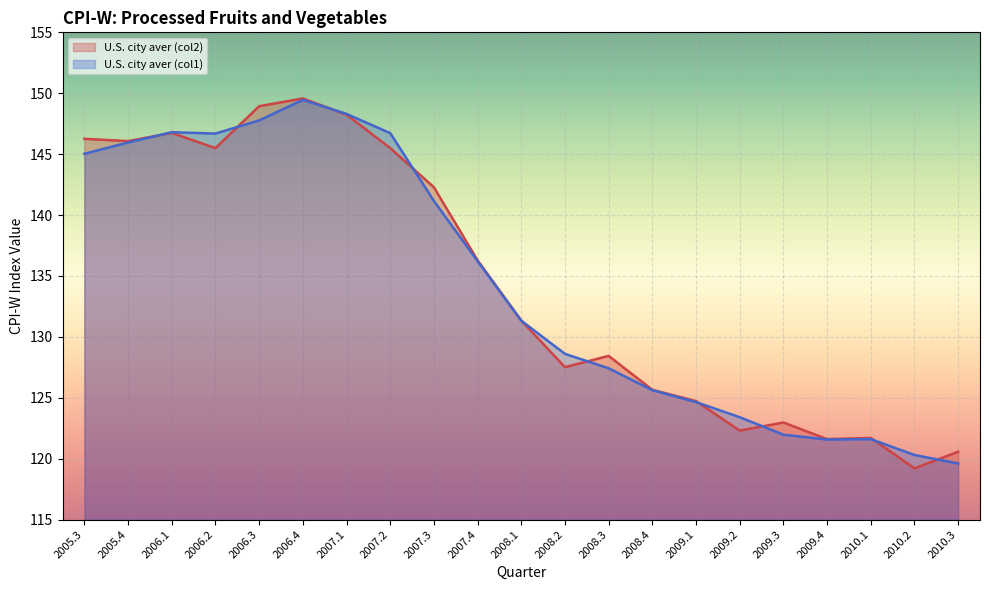

What is the maximum value for U.S. city aver (col1)?

149.5